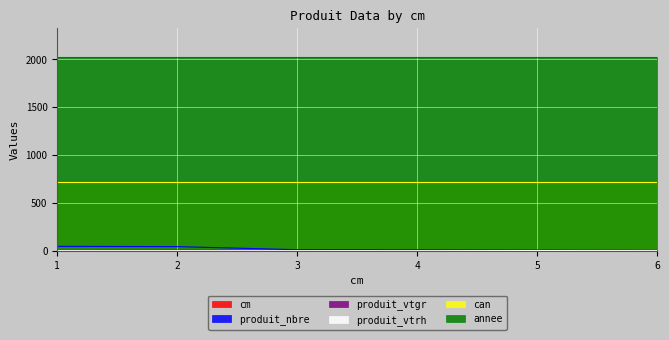

Is the value of produit_nbre at 4 greater than the value of produit_vtrh at 4?

Yes